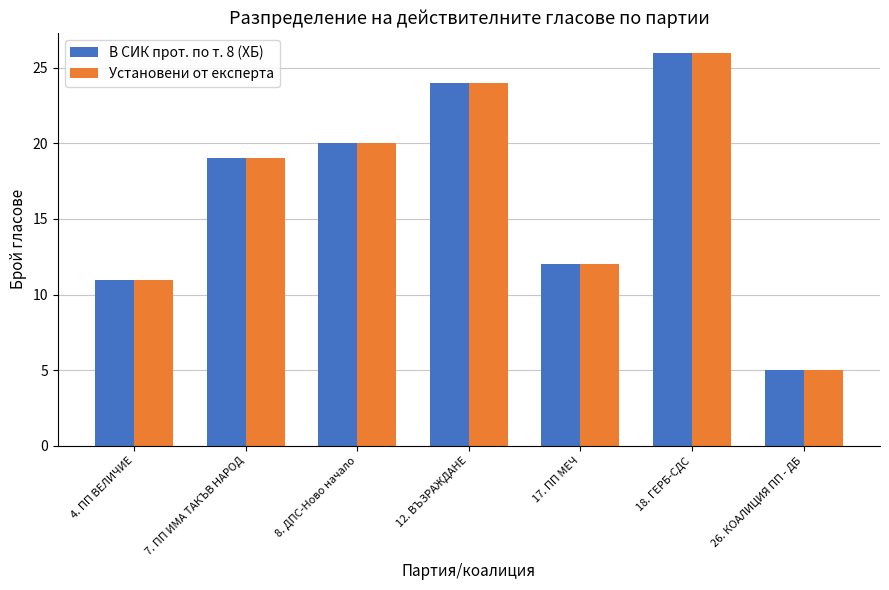

The value of В СИК прот. по т. 8 (ХБ) at 17. ПП МЕЧ is 12. True or false?

True